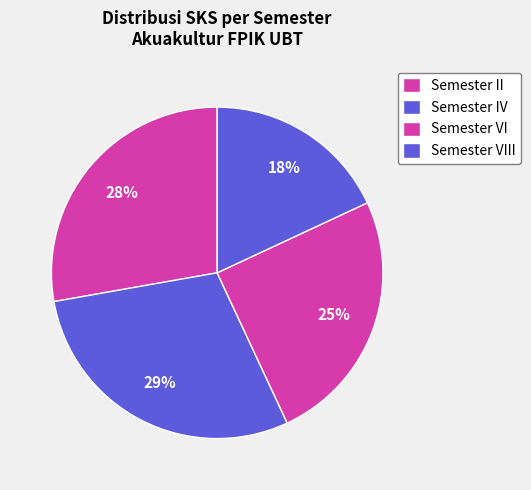

To the nearest percent, what is the average slice percentage?

25%